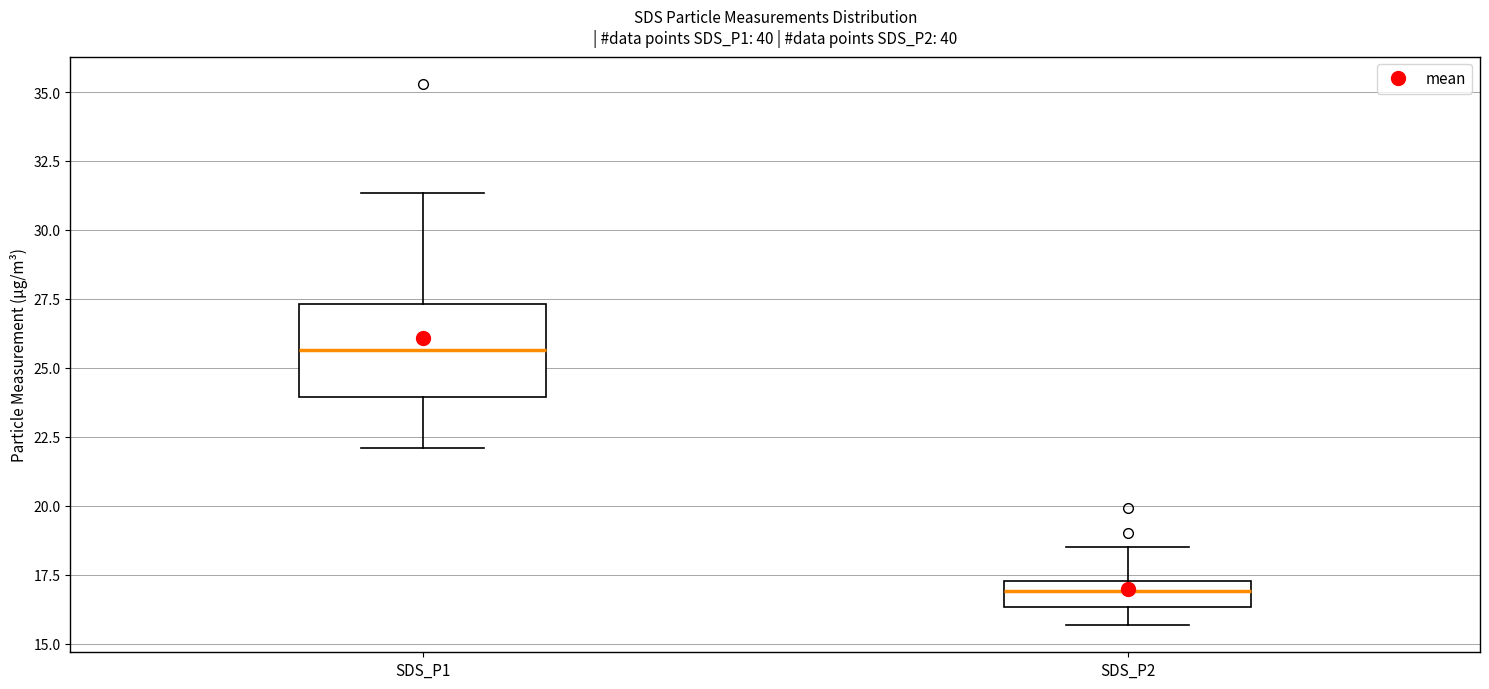

Reading left to right, transcribe this box plot: for each box, give where its median line is, the range the box spans, and where its two whiskers end, as read against the y-axis. The values are not printed on the chart, so give them approximately, as read against the axis.

SDS_P1: median 25.5, box 24.0 to 27.5, whiskers 22.0 to 31.5
SDS_P2: median 17.0, box 16.5 to 17.5, whiskers 15.5 to 18.5